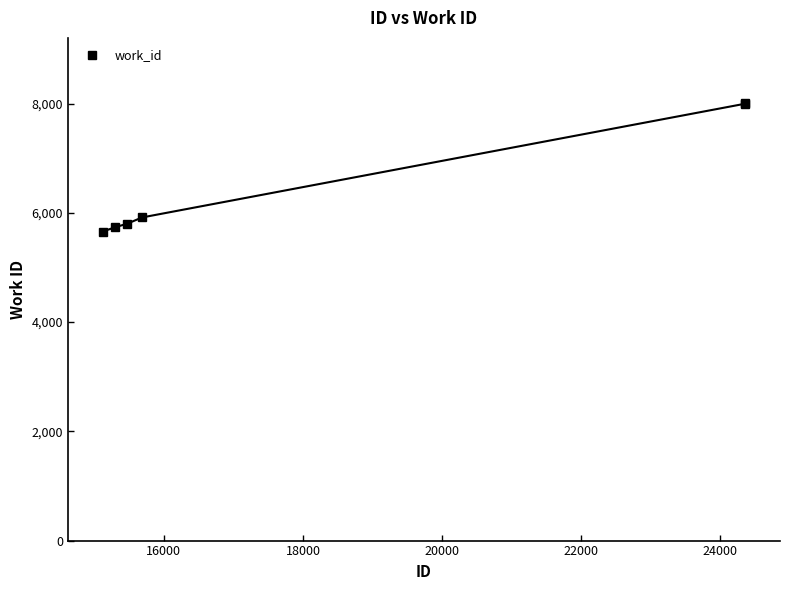

True or false: the data has more than 0 interior local peaks.

False